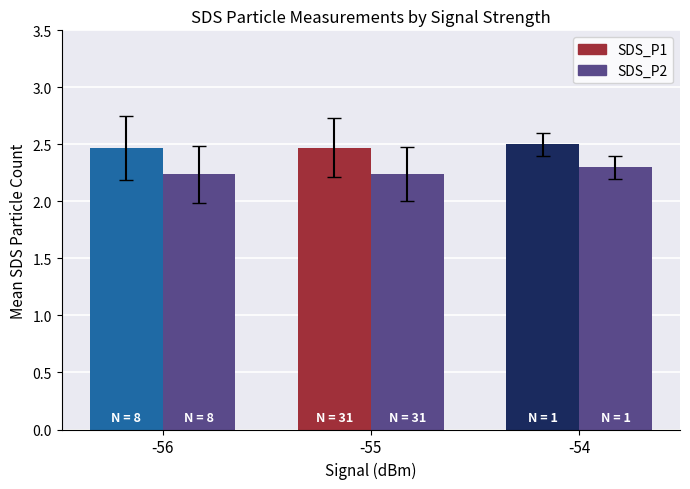

The value of SDS_P1 at -55 is 2.5. True or false?

True